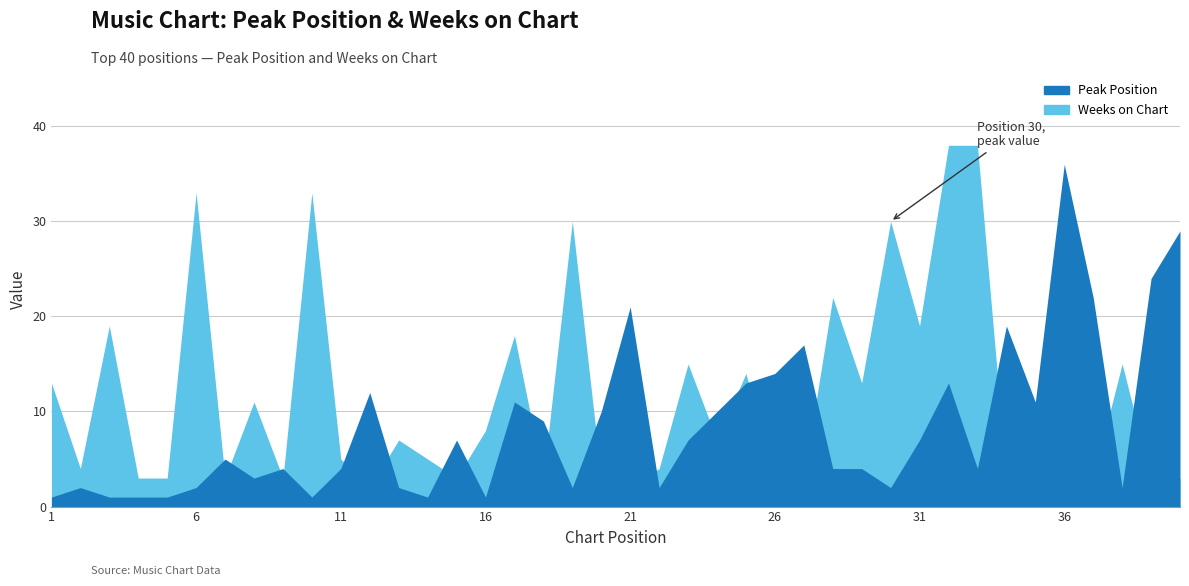

What is the value of the Weeks on Chart point at the 3rd from the left?

19